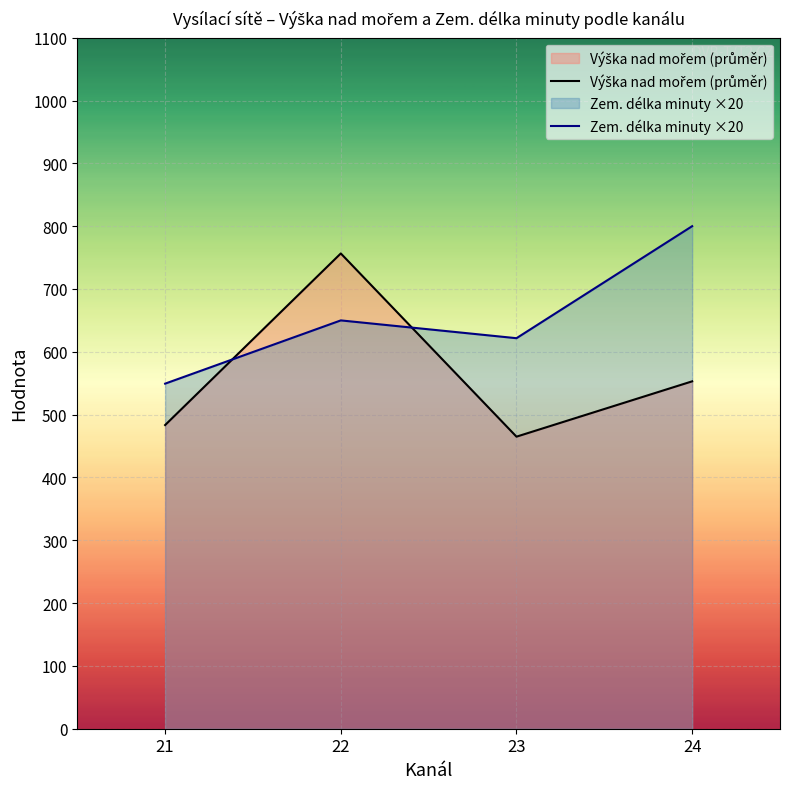

Which series has the widest spread of values?

Výška nad mořem (průměr)